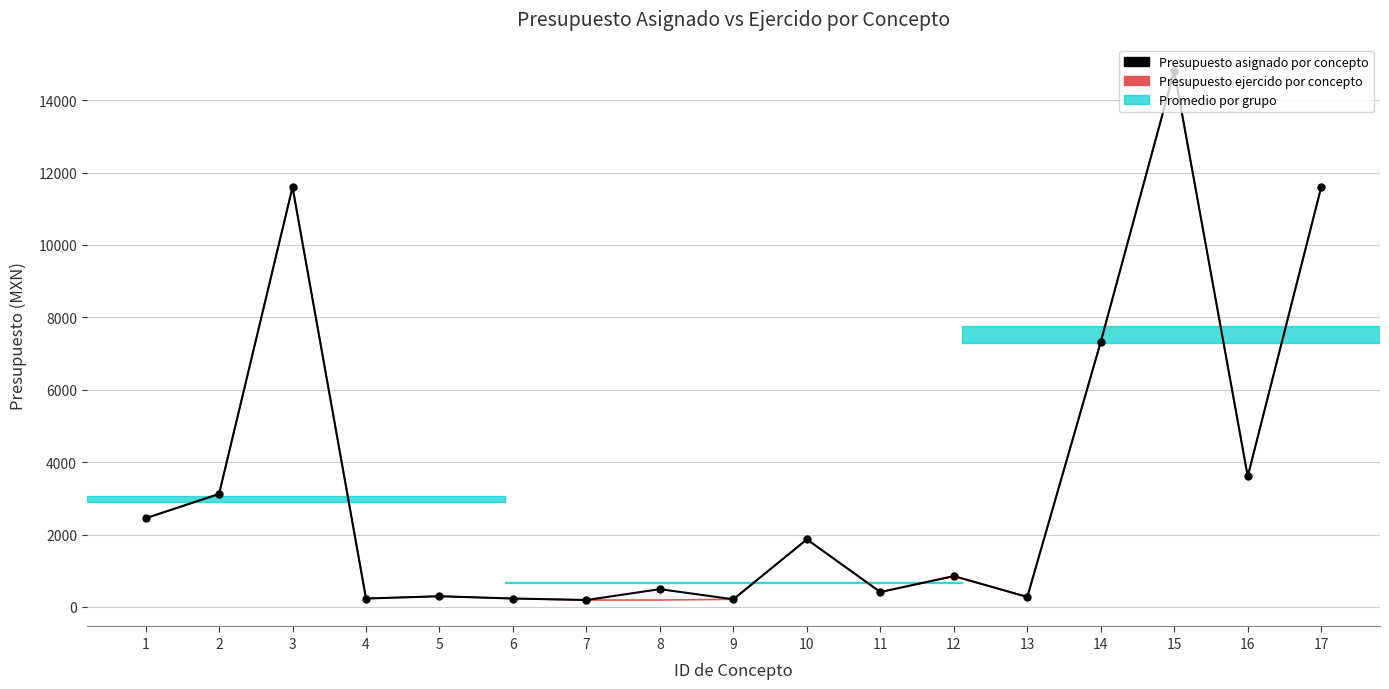

What is the minimum value for Presupuesto asignado por concepto?

189.8